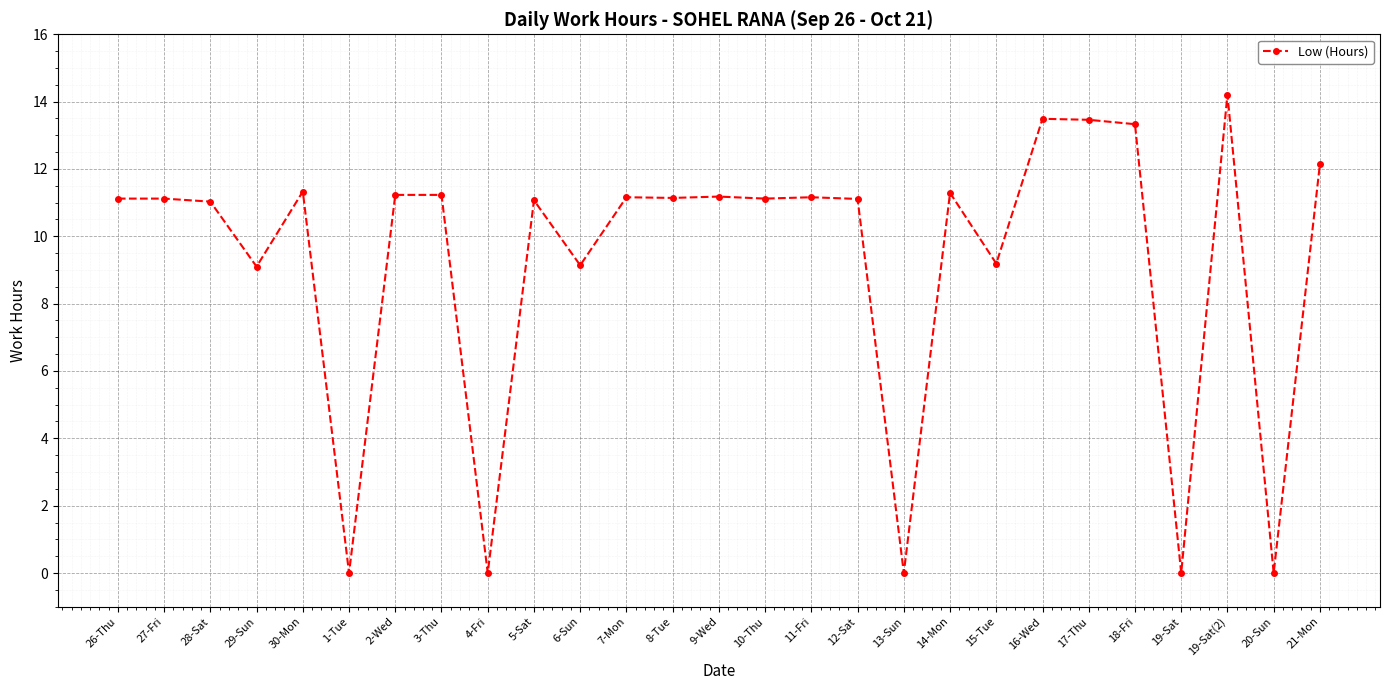

What is the difference between the second highest and second lowest values?

13.5